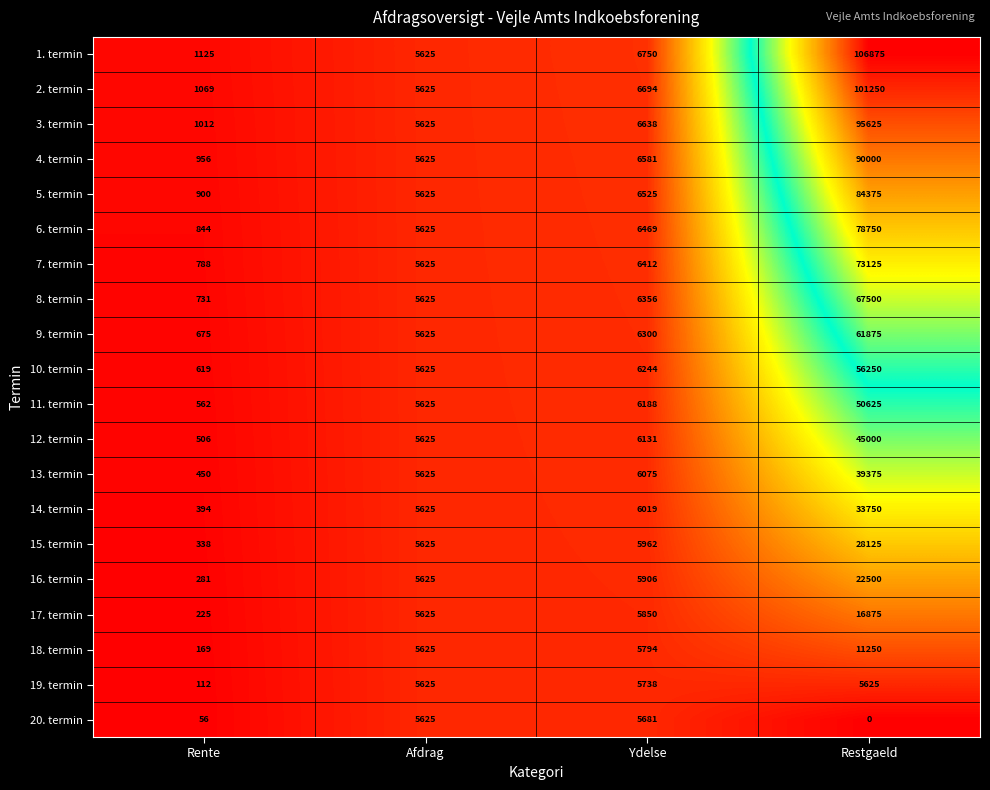

Which series has the largest total across all categories?

1. termin